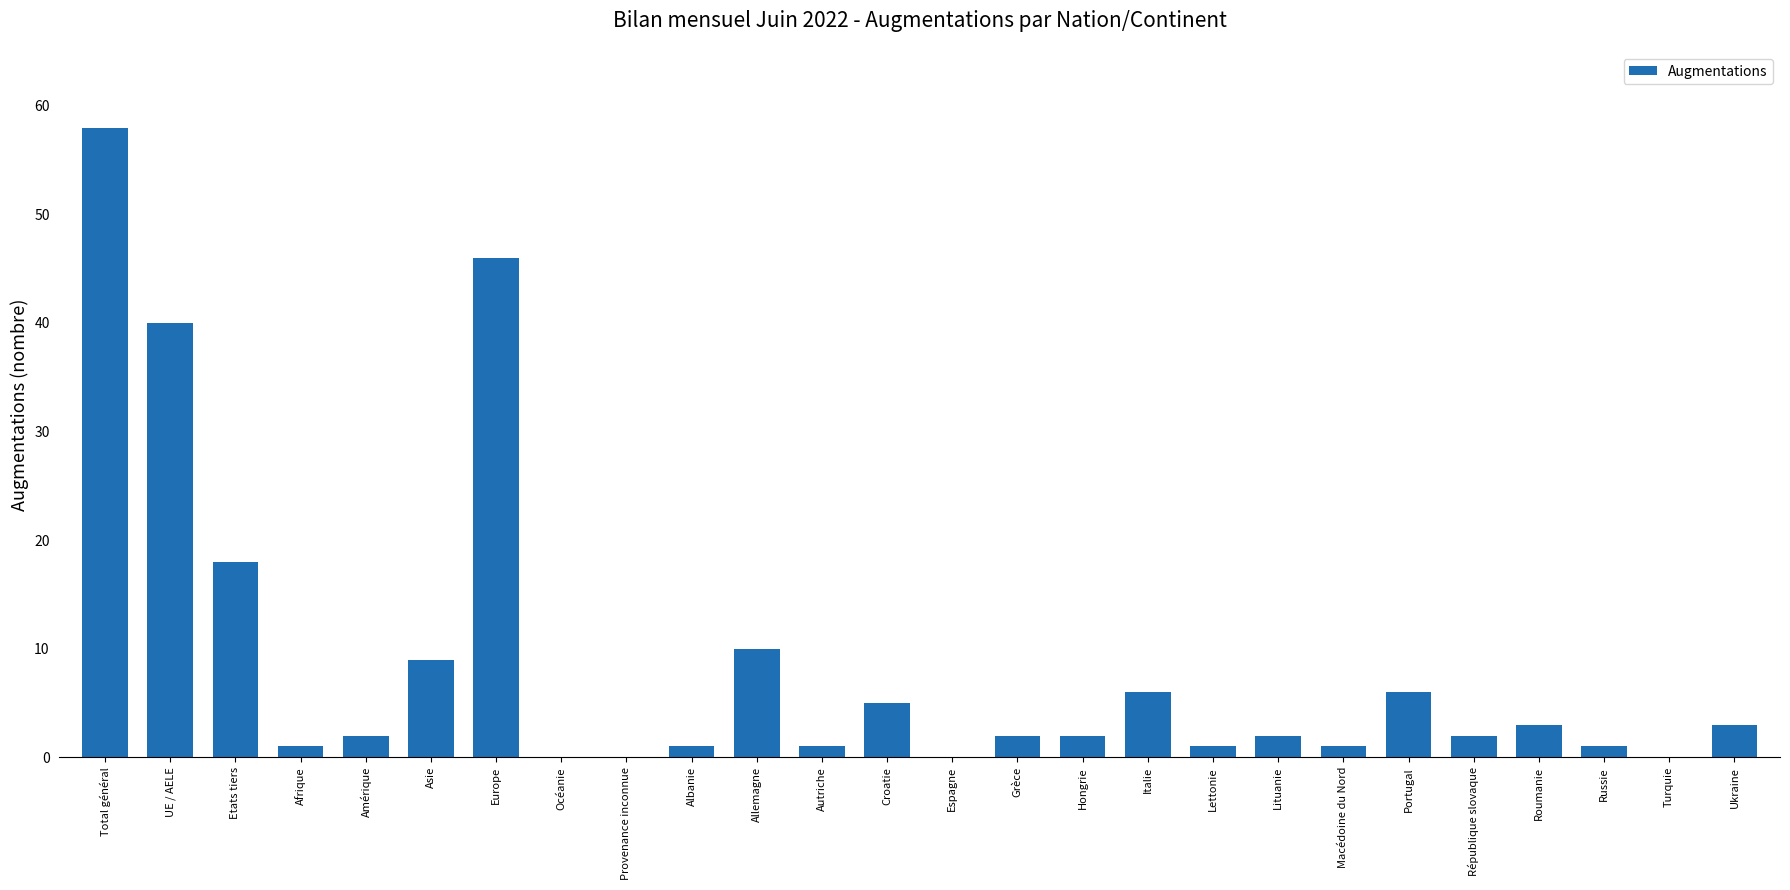

Approximately how many times larger is the value at Grèce compared to Portugal?

0.3